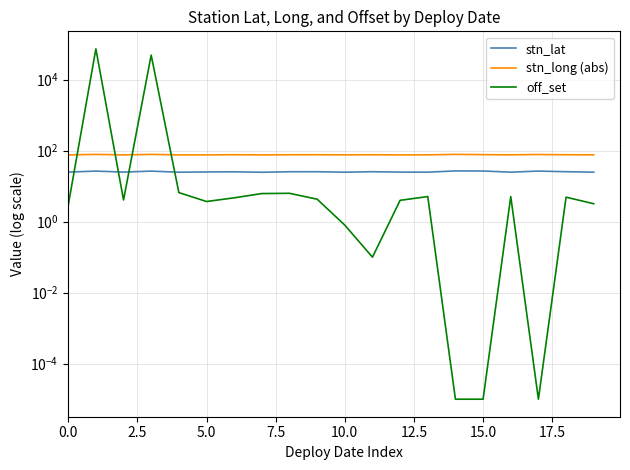

What is the label of the 3rd point from the right?

17